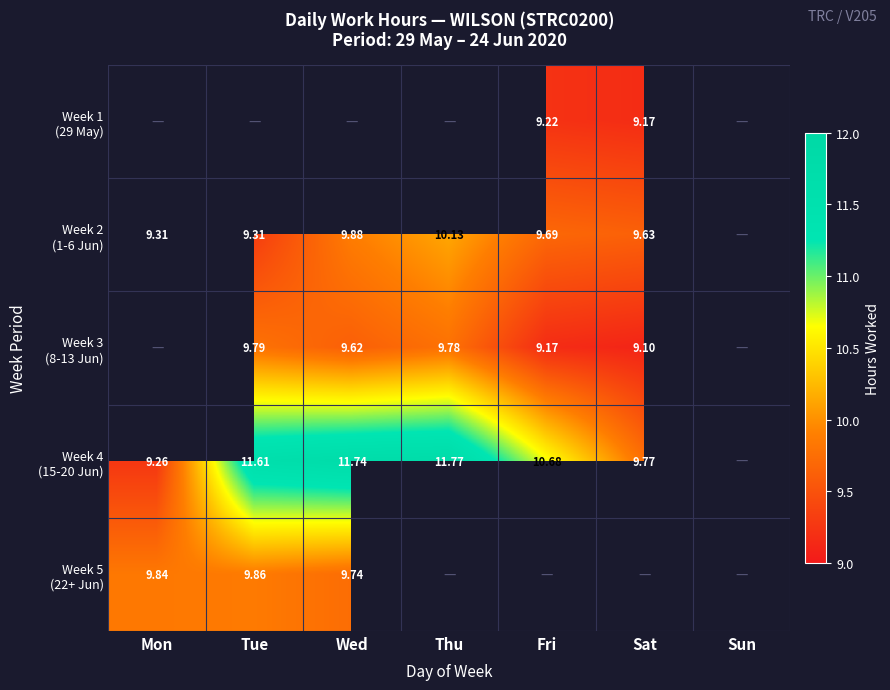

Is the value of Week 4 (15-20 Jun) at Tue greater than the value of Week 2 (1-6 Jun) at Thu?

Yes